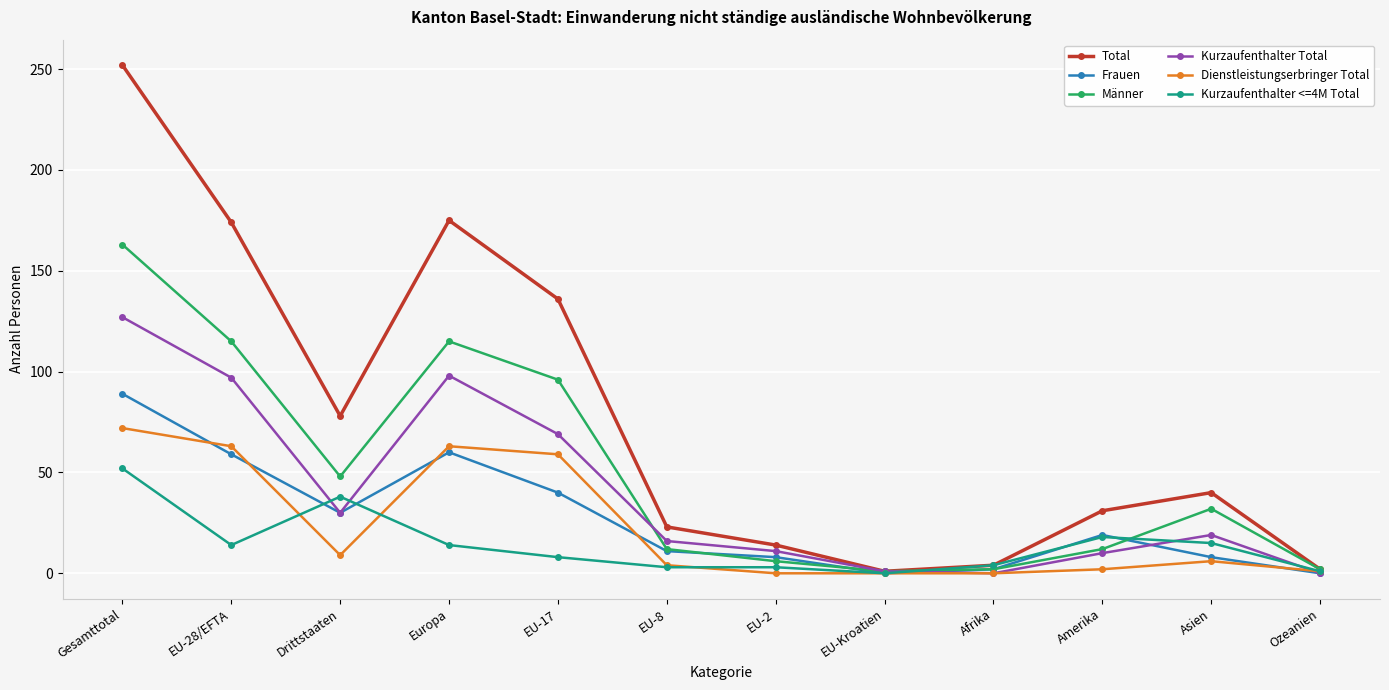

The value of Kurzaufenthalter <=4M Total at EU-28/EFTA is 14. True or false?

True